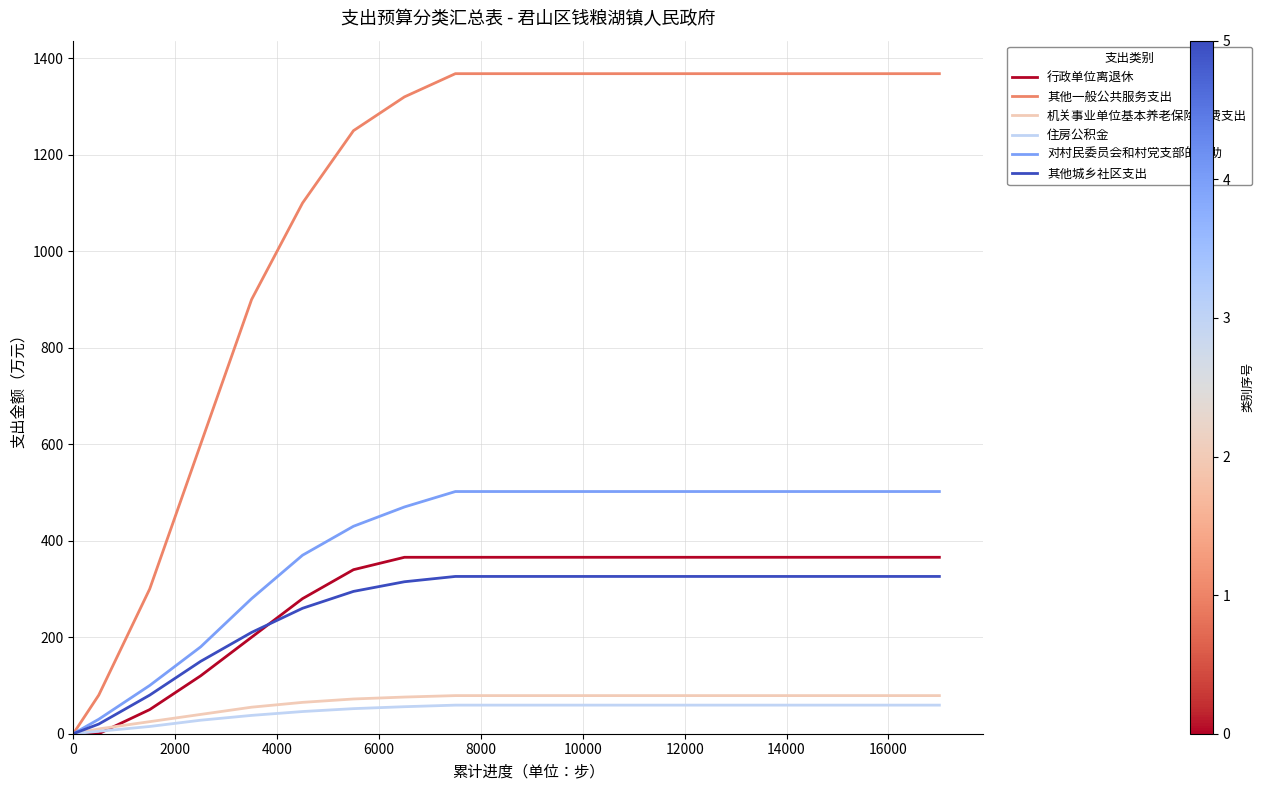

Which series has the widest spread of values?

其他一般公共服务支出